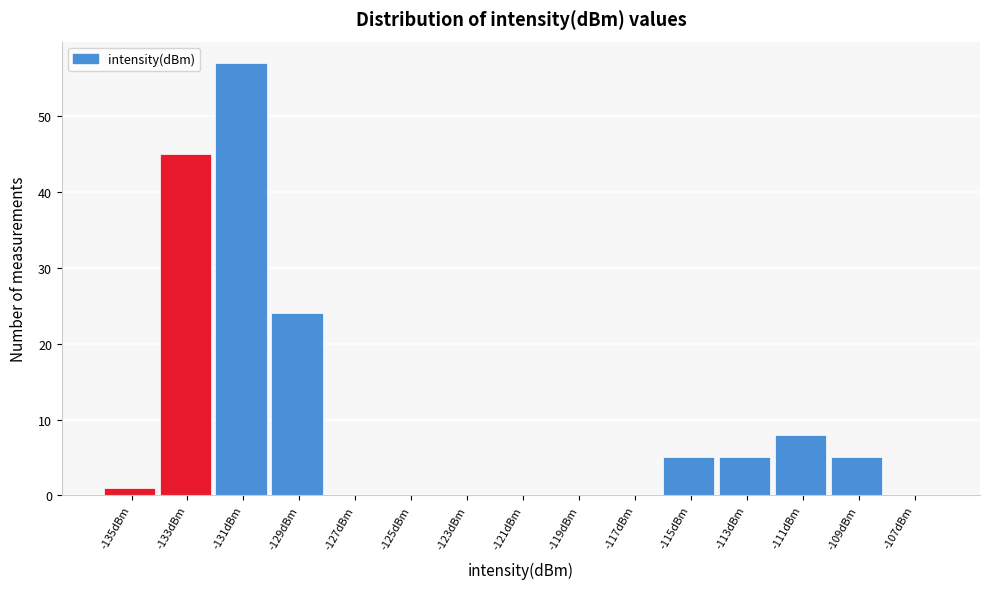

Reading left to right, extract all data points from this chart.

-135dBm=1	-133dBm=45	-131dBm=57	-129dBm=24	-127dBm=0	-125dBm=0	-123dBm=0	-121dBm=0	-119dBm=0	-117dBm=0	-115dBm=5	-113dBm=5	-111dBm=8	-109dBm=5	-107dBm=0